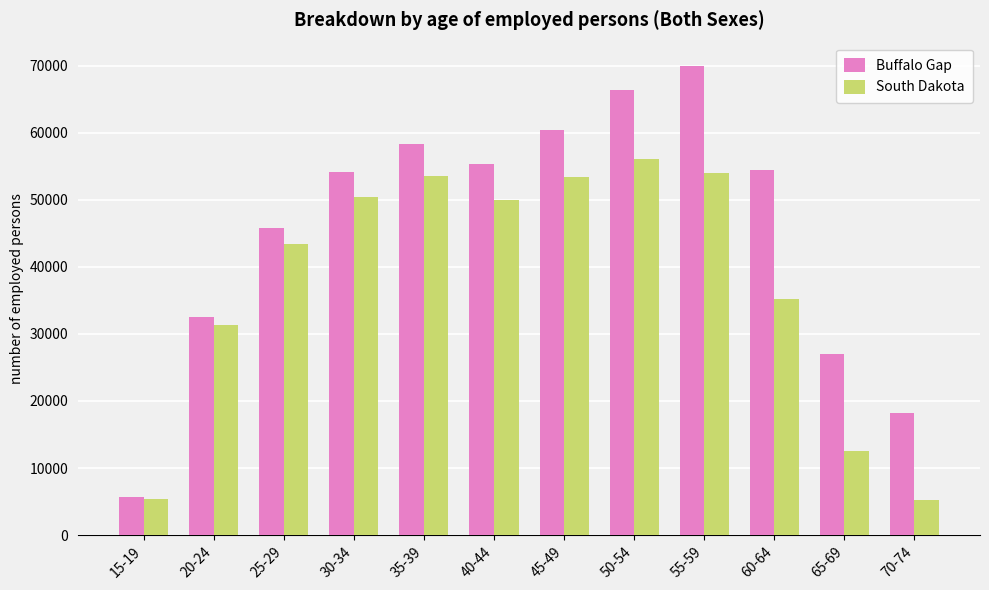

Is the value of South Dakota at 40-44 greater than the value of Buffalo Gap at 55-59?

No